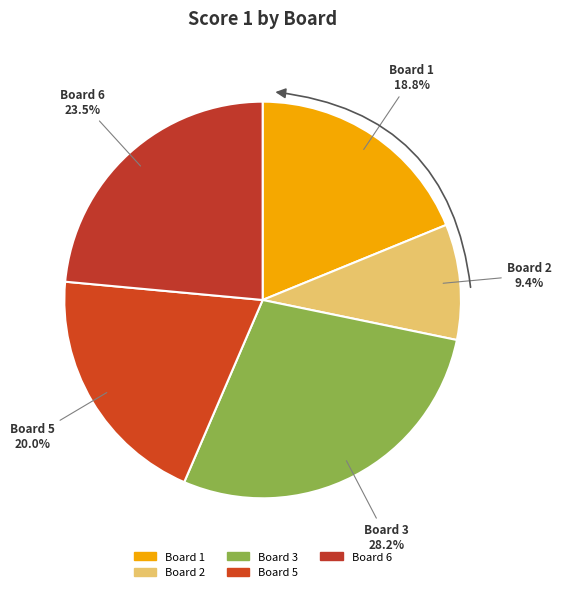

Is Board 1 the majority of the pie?

No